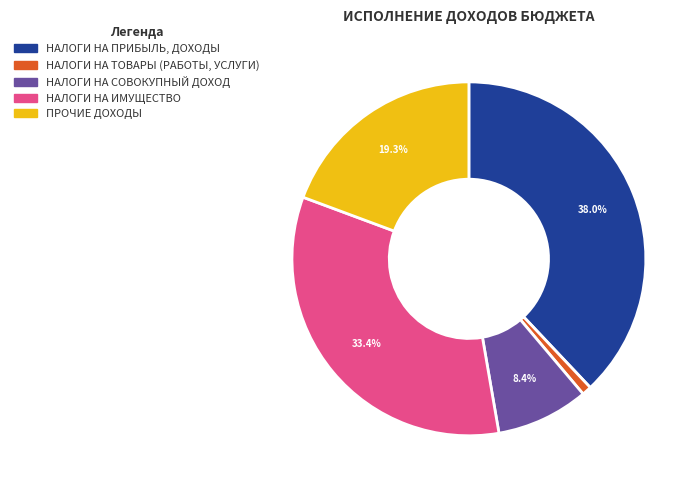

What is the smallest slice in the pie chart?

НАЛОГИ НА ТОВАРЫ (РАБОТЫ, УСЛУГИ)